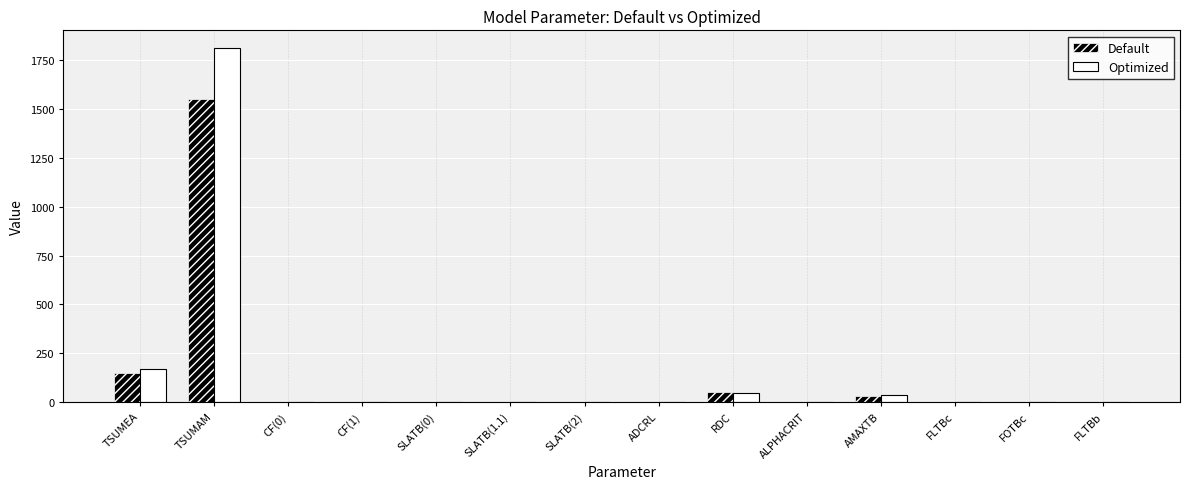

Which series has the largest range (max minus min)?

Optimized